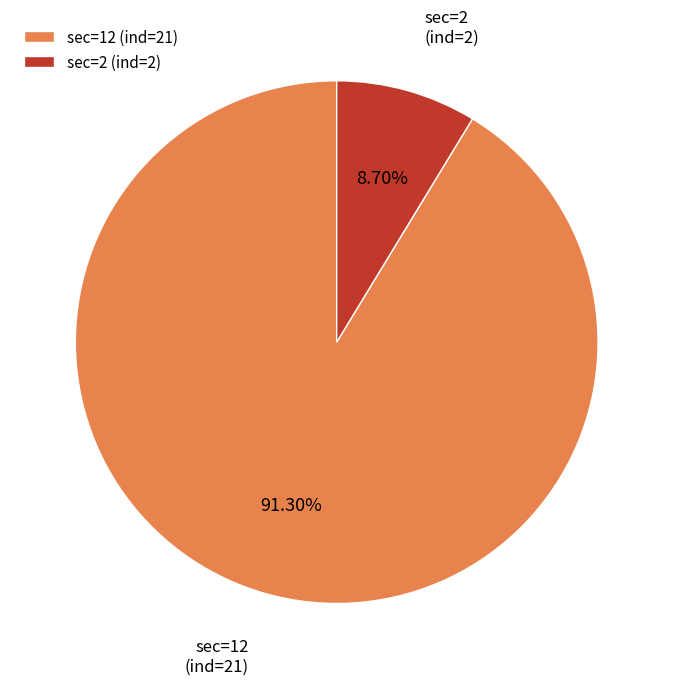

To the nearest percent, what is the difference between the sec=12 (ind=21) and sec=2 (ind=2) slice percentages?

83%